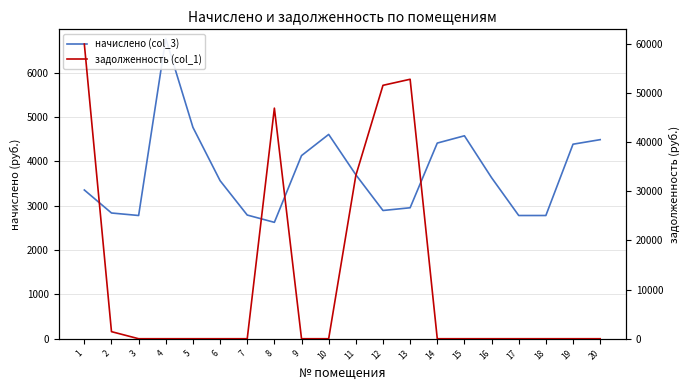

How many lines are shown in the chart?

2